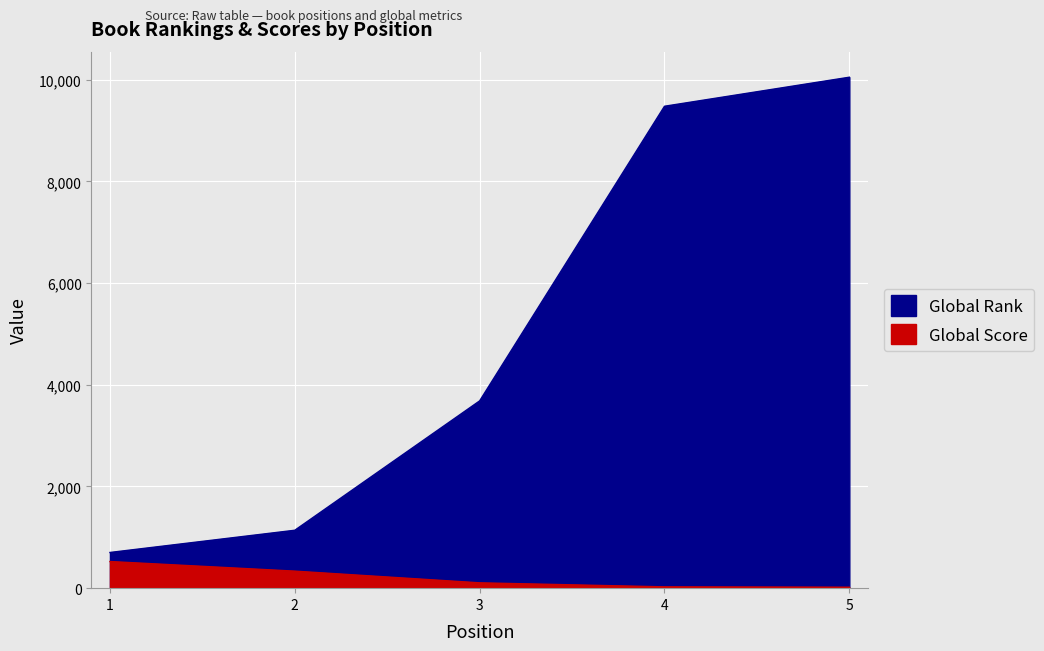

At 2, list the series in order from largest to smallest.

Global Rank, Global Score